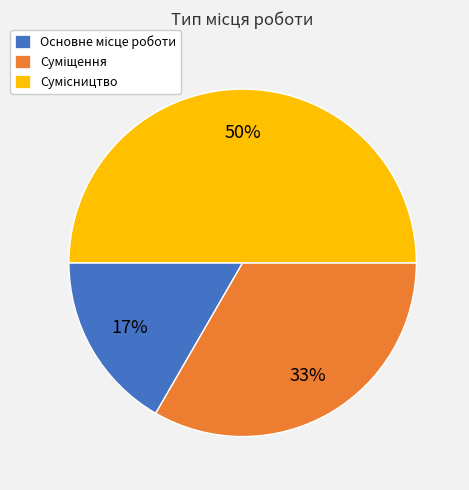

To the nearest percent, what is the average slice percentage?

33%